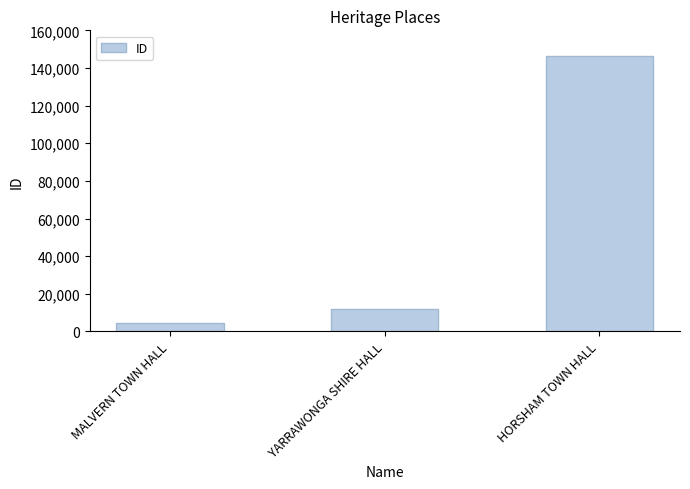

What is the ratio of the value at MALVERN TOWN HALL to the value at YARRAWONGA SHIRE HALL?

0.4